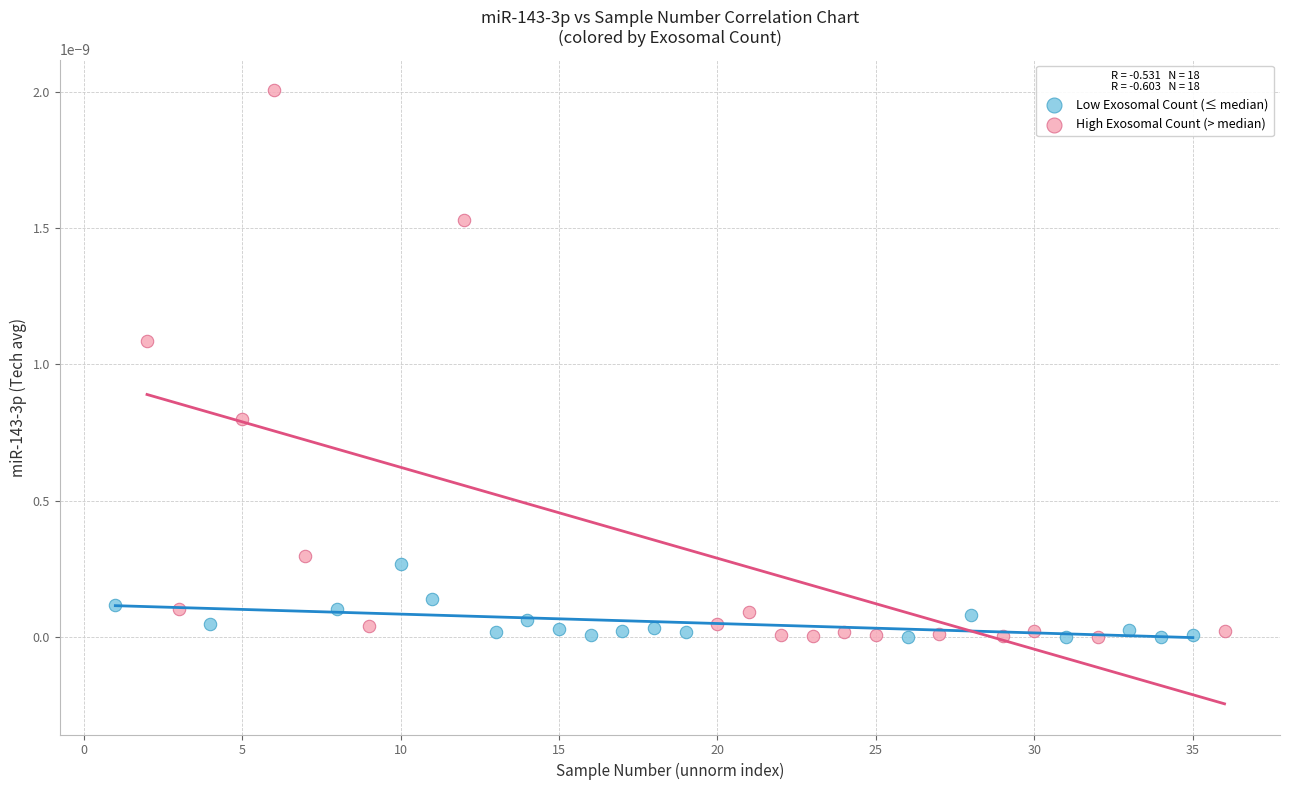

Which series reaches the maximum Y coordinate?

High Exosomal Count (> median)